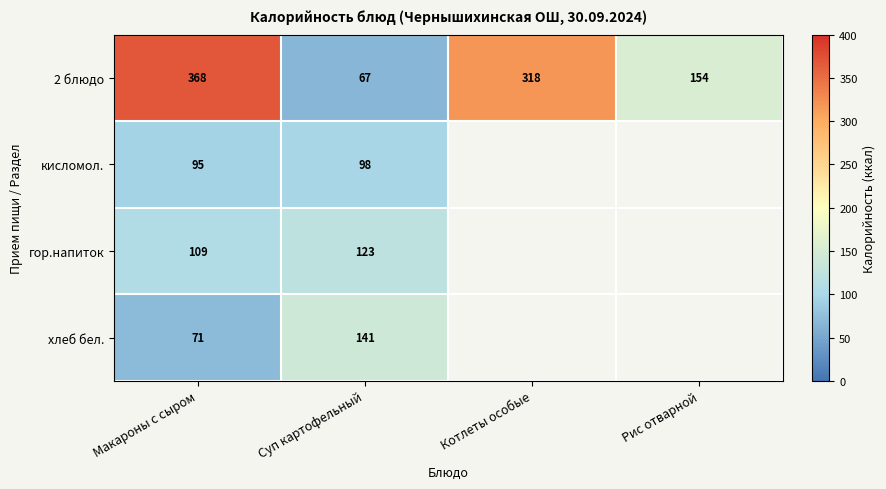

What is the spread (max minus min) of values at Макароны с сыром?

297